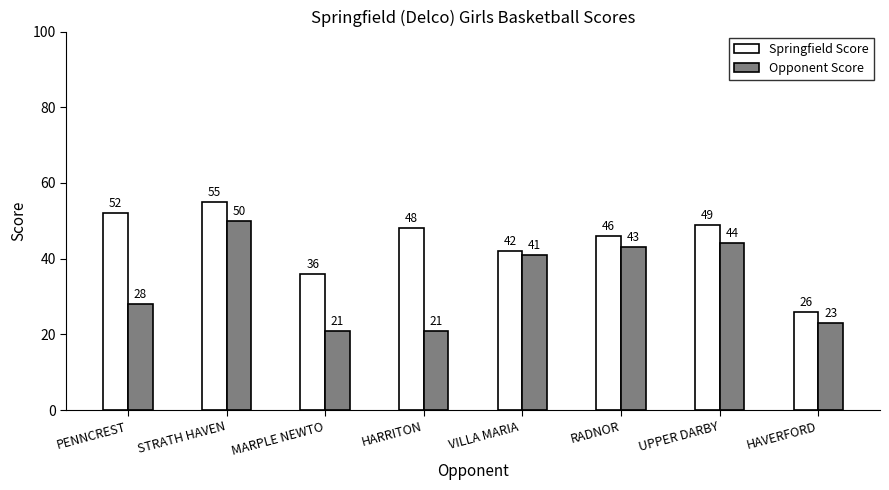

What is the label of the 4th bar from the left?

HARRITON